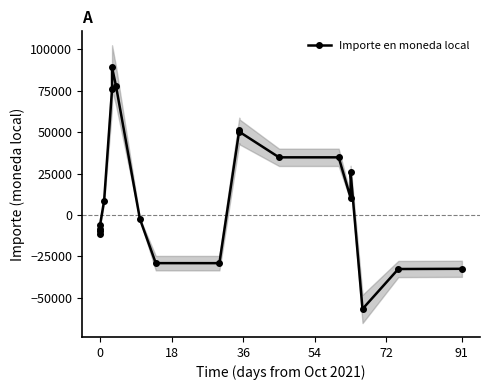

Reading left to right, what are all the values shown in this chart?

-8320.0	-11498.0	-9449.0	-5782.4	8529.0	75751.7	89085.0	77798.9	-2349.3	-29029.6	-29039.2	51109.0	50245.2	34805.7	34805.7	10390.8	25863.1	-56690.4	-32574.8	-32445.3